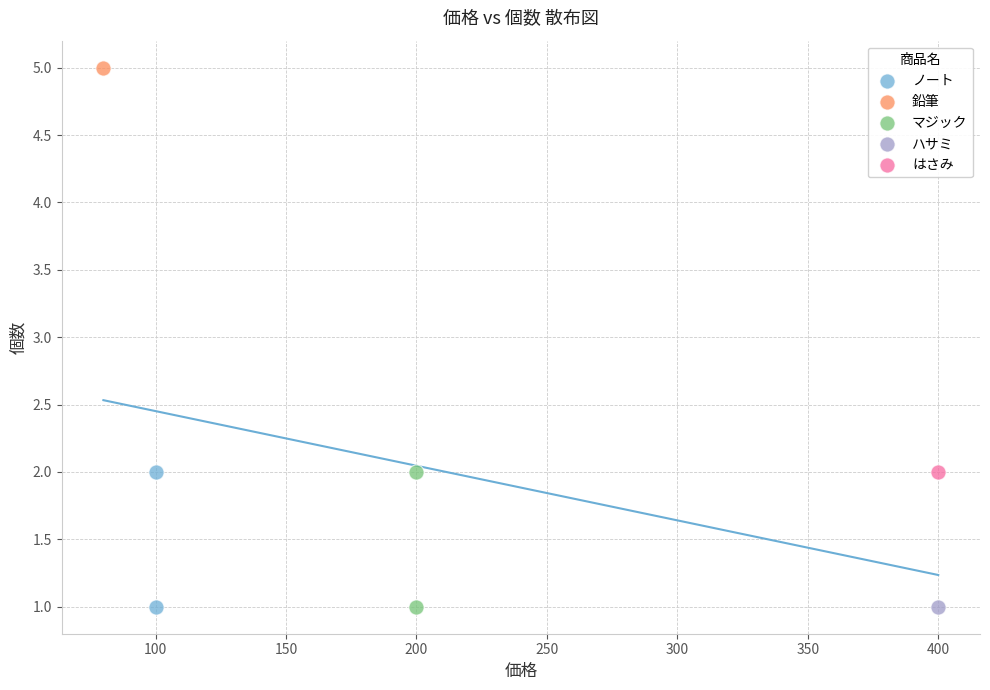

What are all the series names shown in the legend?

ノート, 鉛筆, マジック, ハサミ, はさみ